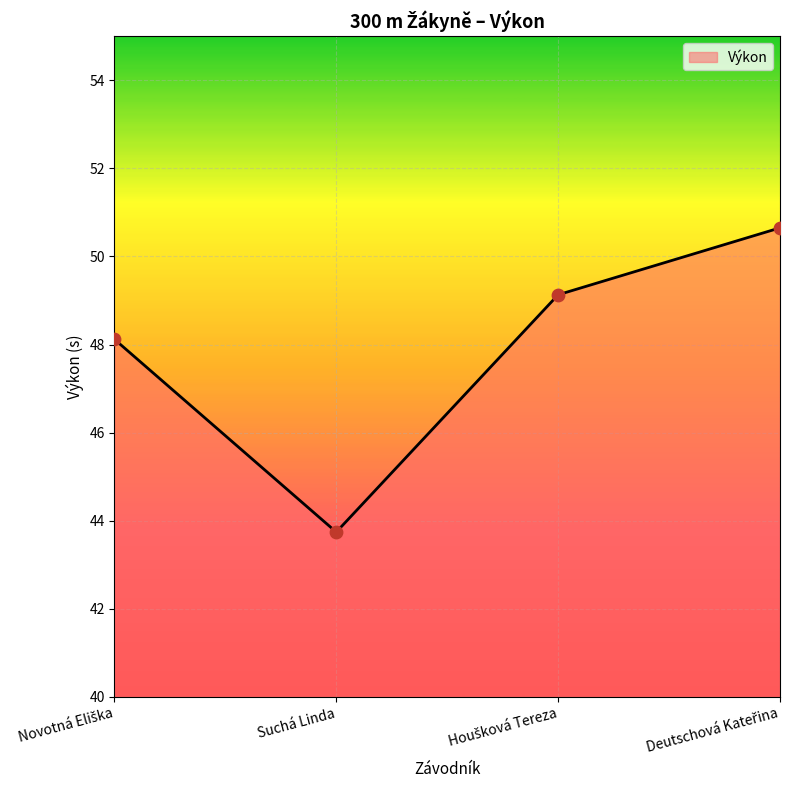

What is the sum of all values?

191.6